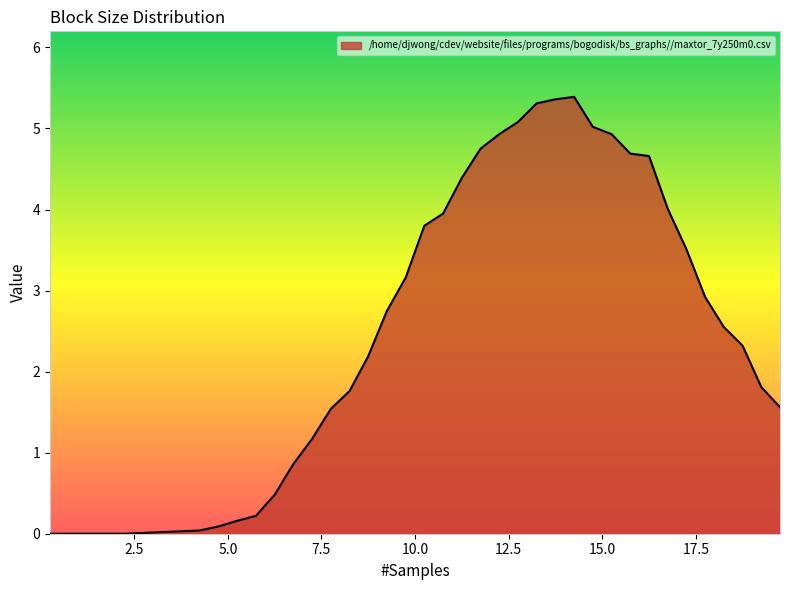

What is the greatest value displayed?

5.4